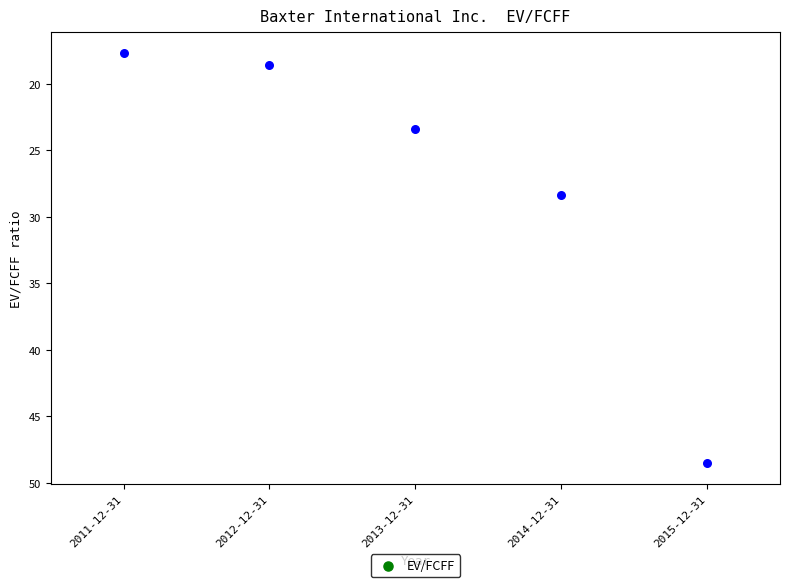

What Y value in the scatter plot is closest to 33?

28.4